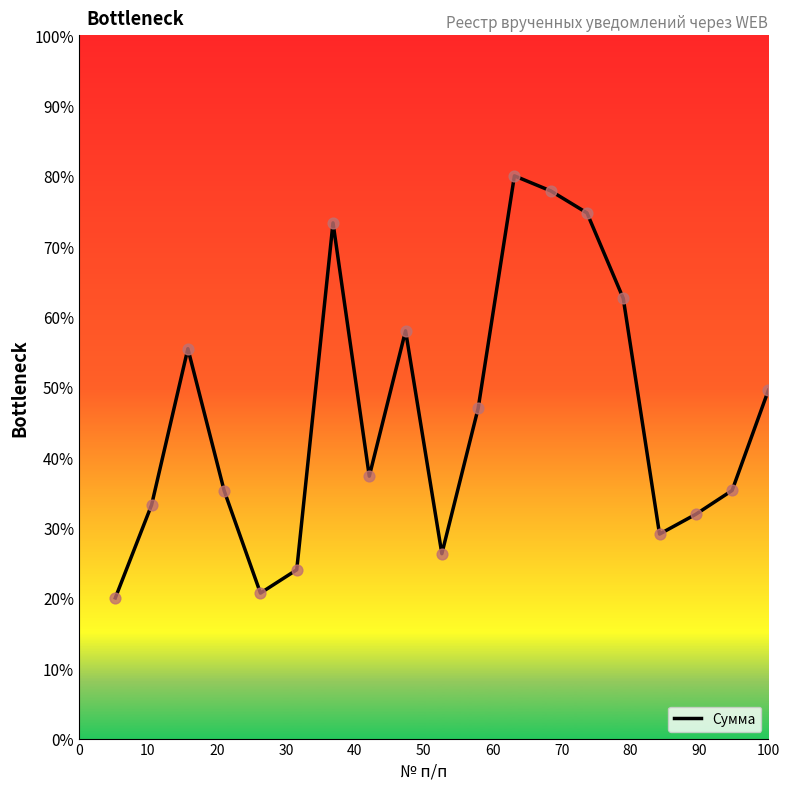

What is the minimum value shown in the chart?

20.0